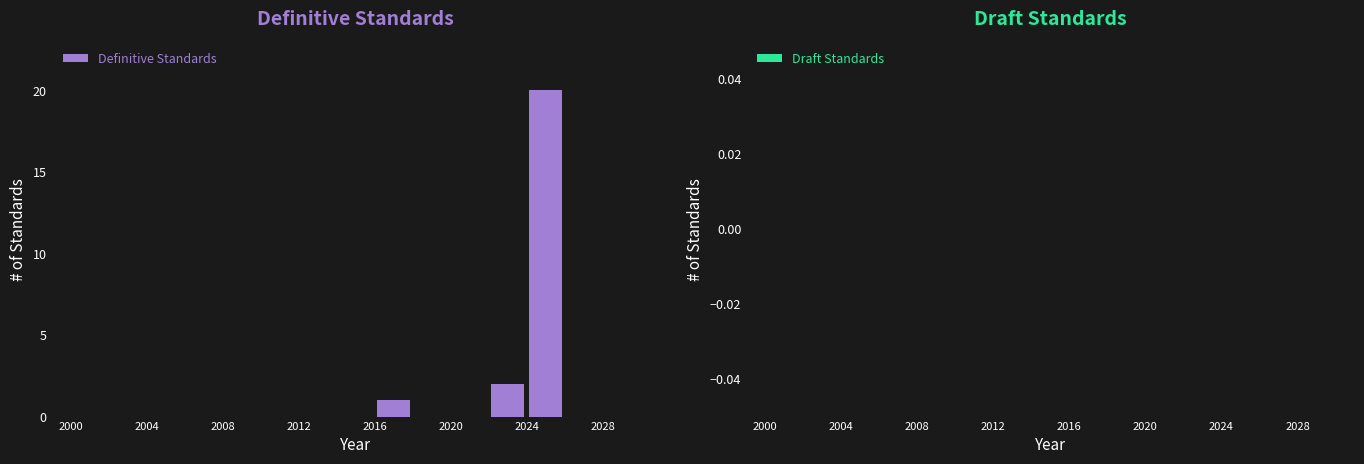

Reading left to right, transcribe this chart: for each bar, give the range it covers on the x-axis and its height. The values are not printed on the chart, so give them approximately, as read against the axis.

2000 to 2002: 0
2002 to 2004: 0
2004 to 2006: 0
2006 to 2008: 0
2008 to 2010: 0
2010 to 2012: 0
2012 to 2014: 0
2014 to 2016: 0
2016 to 2018: 1
2018 to 2020: 0
2020 to 2022: 0
2022 to 2024: 2
2024 to 2026: 20
2026 to 2028: 0
2028 to 2030: 0